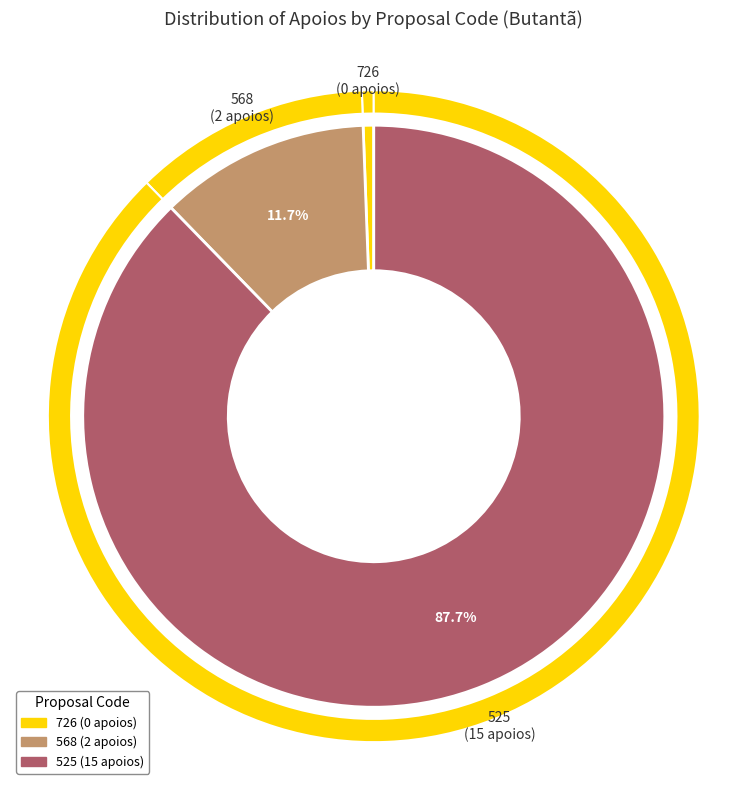

To the nearest percent, what is the average slice percentage?

33%